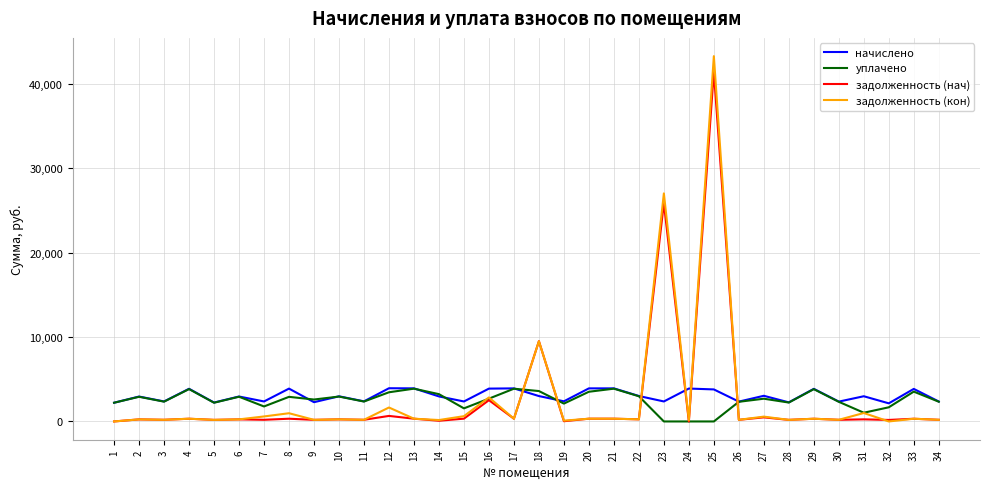

Is the value of начислено at 27 greater than the value of задолженность (нач) at 31?

Yes